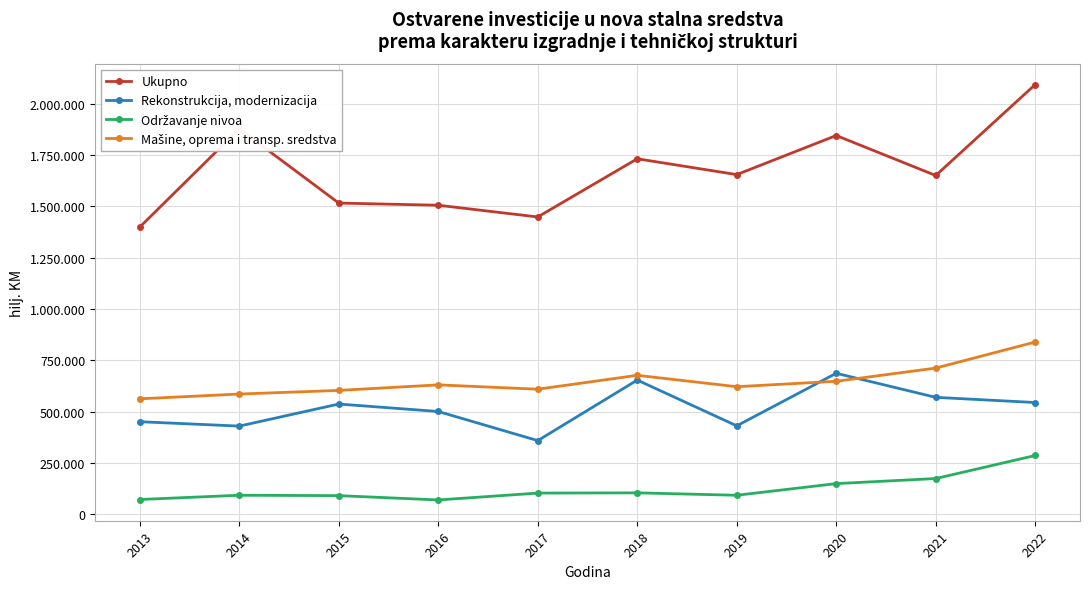

What is the maximum value for Rekonstrukcija, modernizacija?

687220